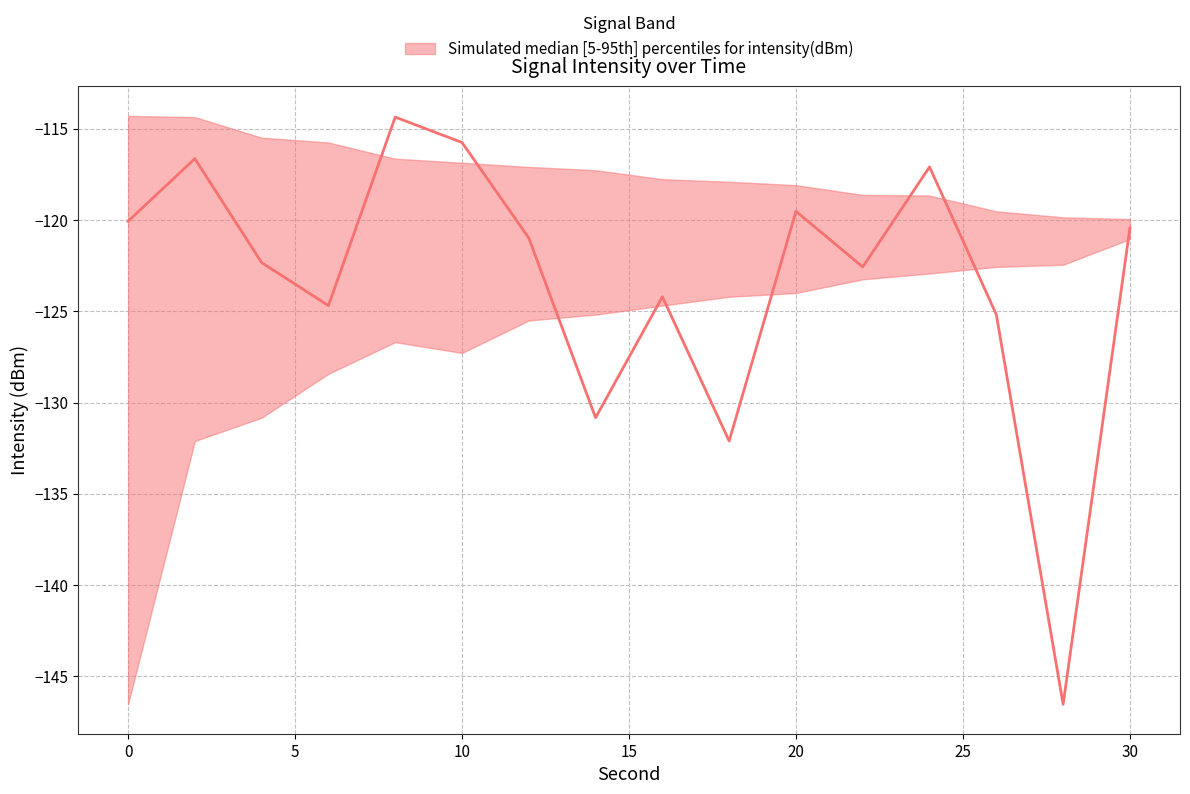

What is the value of the median point at the 6th from the left?

-115.8